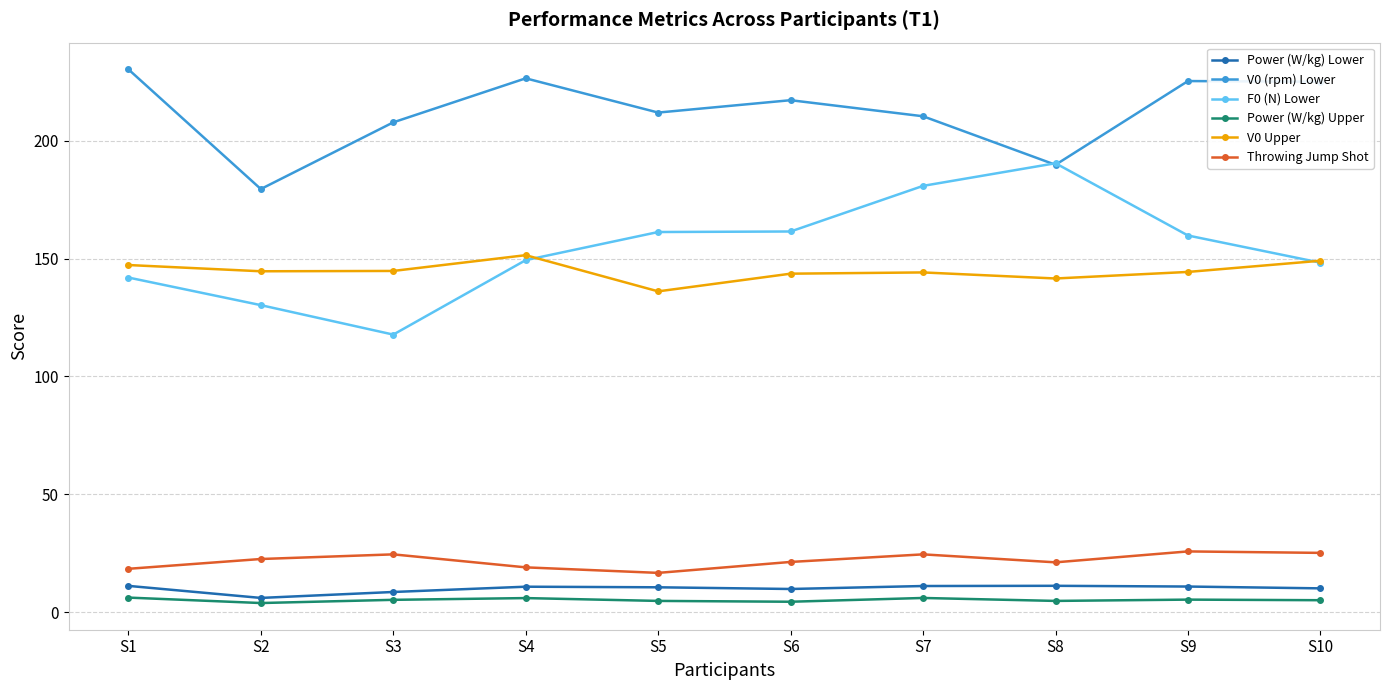

What is the spread (max minus min) of values at S7?

204.4